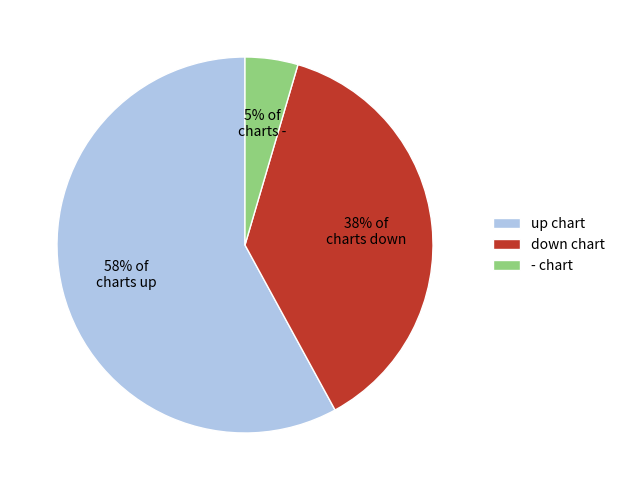

What percentage is the 5% of charts - slice, to the nearest percent?

5%